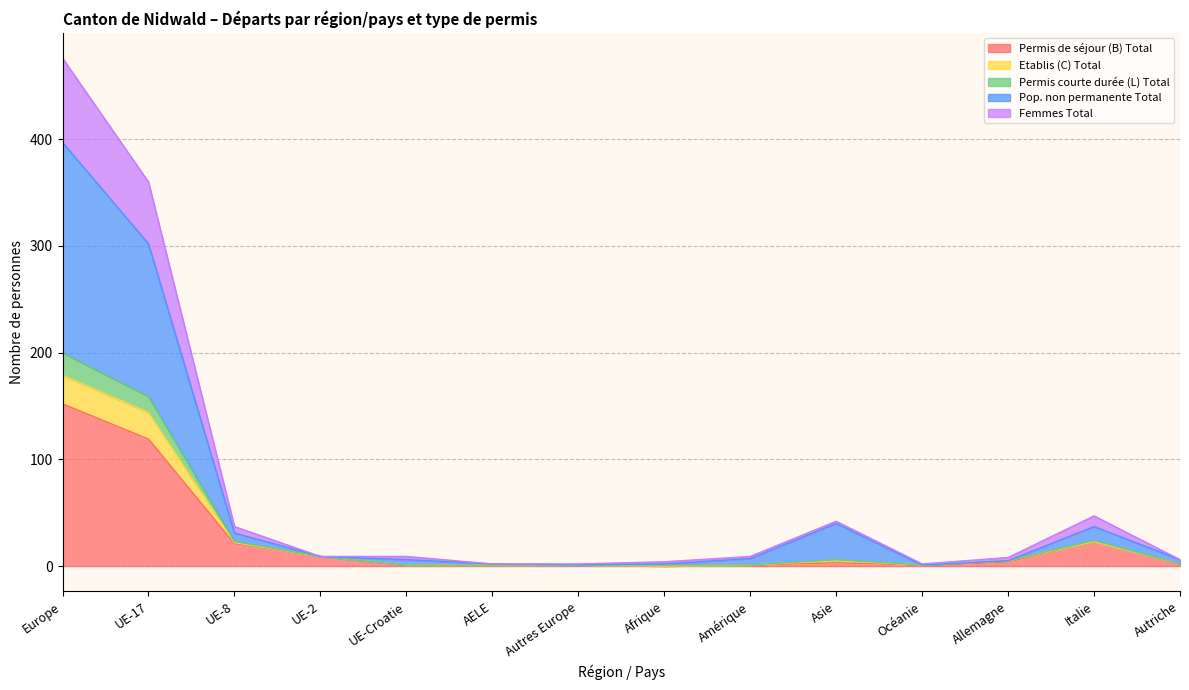

True or false: Permis de séjour (B) Total and Femmes Total cross at least once.

False